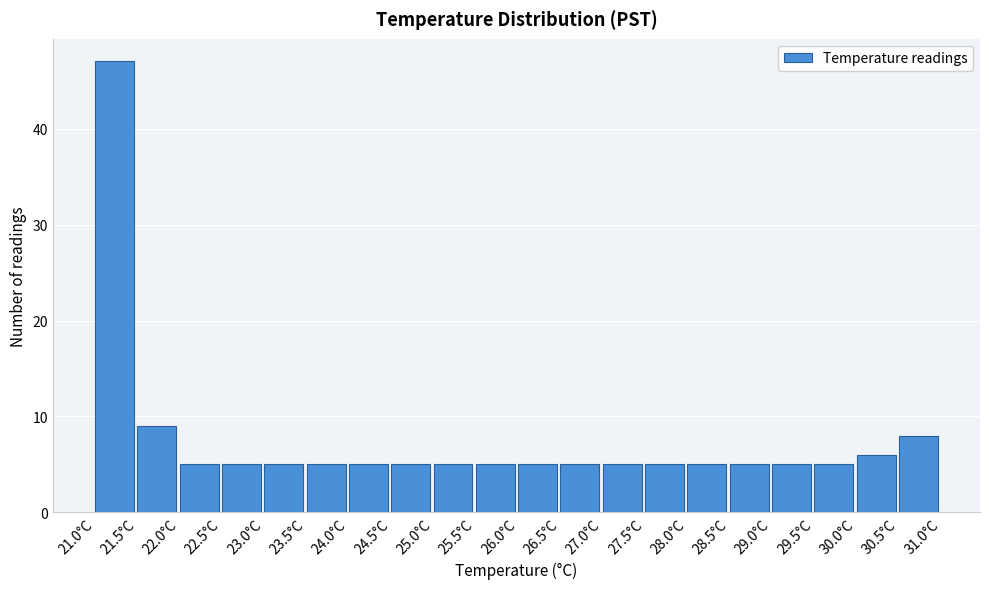

How tall is the bar that spans 24.0 to 24.5 on the x-axis? The values are not printed on the chart, so give them approximately, as read against the axis.

5